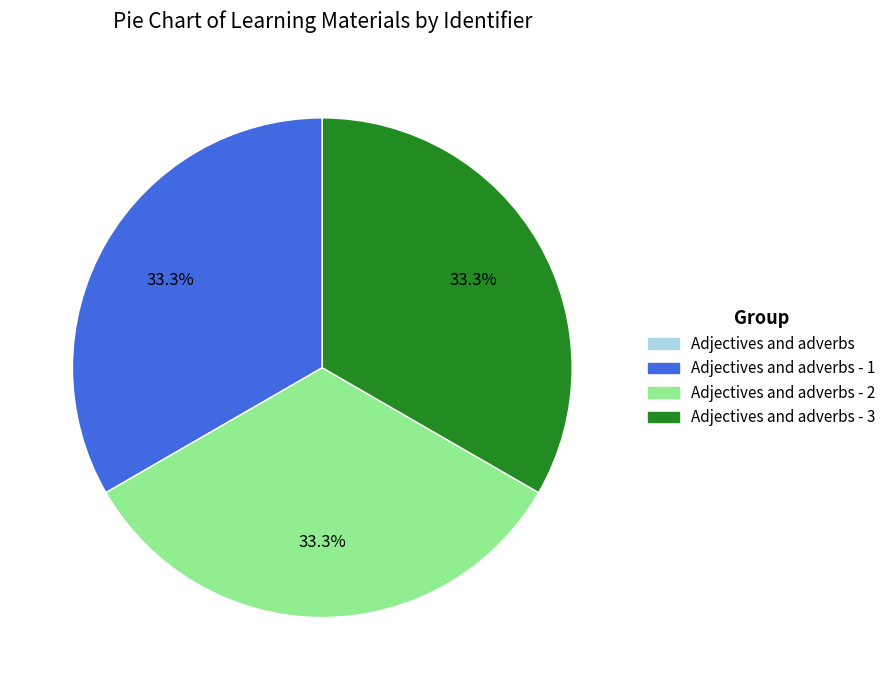

Is there any slice that represents more than half of the pie?

No